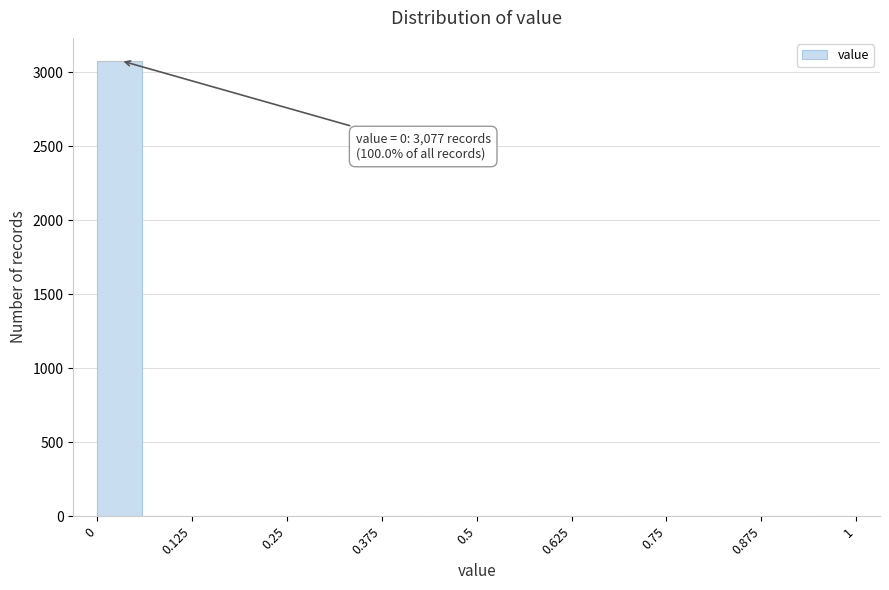

Around what value on the x-axis is the tallest bar? Give the approximate position of its centre, as read against the axis.

0.02